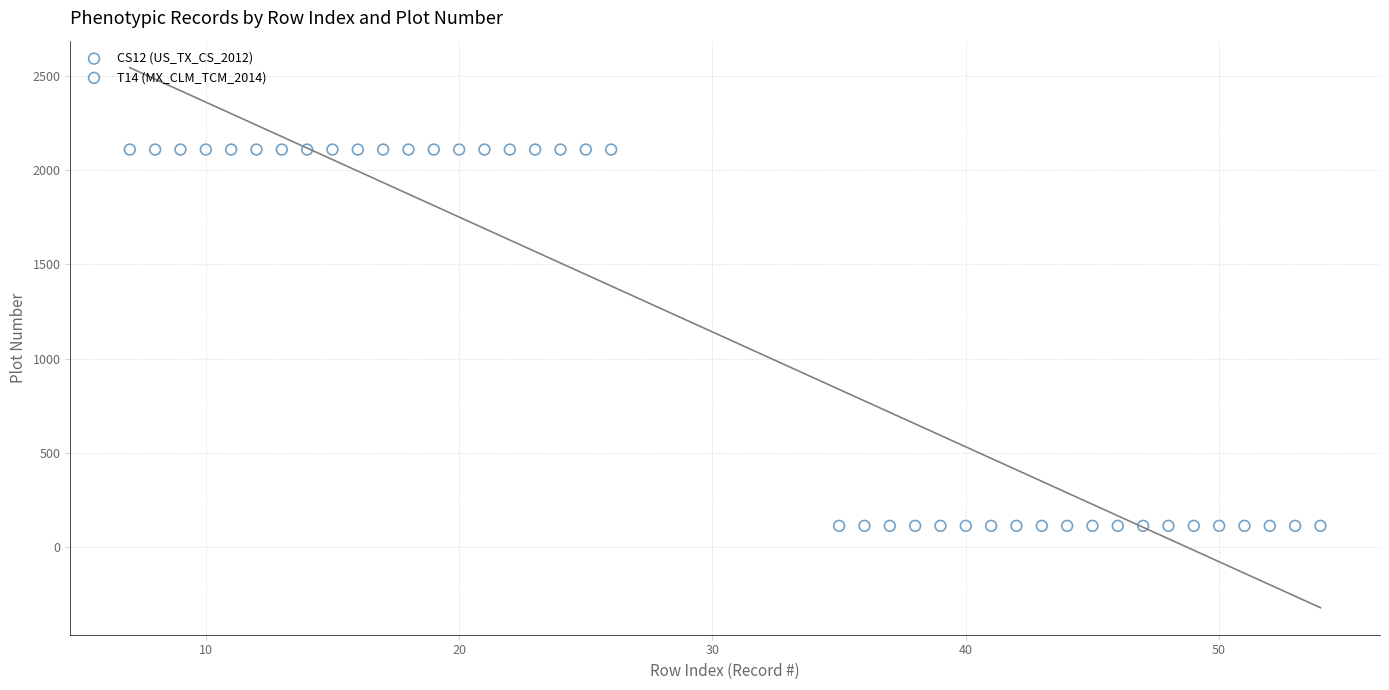

Which series contains the lowest Y value?

T14 (MX_CLM_TCM_2014)